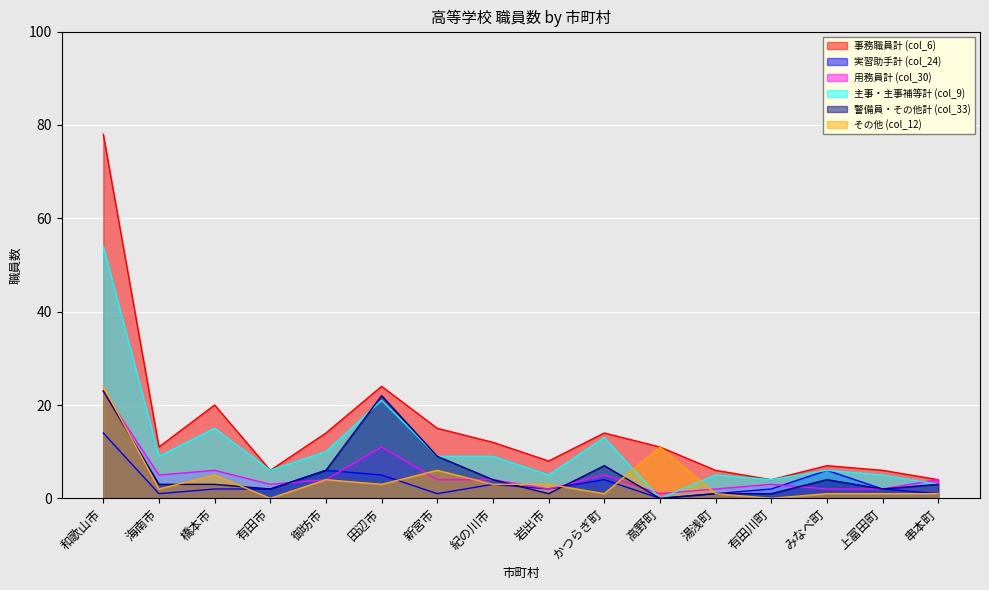

Reading left to right, extract all data points from this chart.

事務職員計 (col_6): 和歌山市=78	海南市=11	橋本市=20	有田市=6	御坊市=14	田辺市=24	新宮市=15	紀の川市=12	岩出市=8	かつらぎ町=14	高野町=11	湯浅町=6	有田川町=4	みなべ町=7	上富田町=6	串本町=4
実習助手計 (col_24): 和歌山市=14	海南市=1	橋本市=2	有田市=2	御坊市=6	田辺市=5	新宮市=1	紀の川市=3	岩出市=2	かつらぎ町=4	高野町=0	湯浅町=1	有田川町=2	みなべ町=6	上富田町=2	串本町=1
用務員計 (col_30): 和歌山市=23	海南市=5	橋本市=6	有田市=3	御坊市=4	田辺市=11	新宮市=4	紀の川市=4	岩出市=2	かつらぎ町=5	高野町=1	湯浅町=2	有田川町=3	みなべ町=2	上富田町=2	串本町=4
主事・主事補等計 (col_9): 和歌山市=54	海南市=9	橋本市=15	有田市=6	御坊市=10	田辺市=21	新宮市=9	紀の川市=9	岩出市=5	かつらぎ町=13	高野町=0	湯浅町=5	有田川町=4	みなべ町=6	上富田町=5	串本町=3
警備員・その他計 (col_33): 和歌山市=23	海南市=3	橋本市=3	有田市=2	御坊市=6	田辺市=22	新宮市=9	紀の川市=4	岩出市=1	かつらぎ町=7	高野町=0	湯浅町=1	有田川町=1	みなべ町=4	上富田町=2	串本町=3
その他 (col_12): 和歌山市=24	海南市=2	橋本市=5	有田市=0	御坊市=4	田辺市=3	新宮市=6	紀の川市=3	岩出市=3	かつらぎ町=1	高野町=11	湯浅町=1	有田川町=0	みなべ町=1	上富田町=1	串本町=1